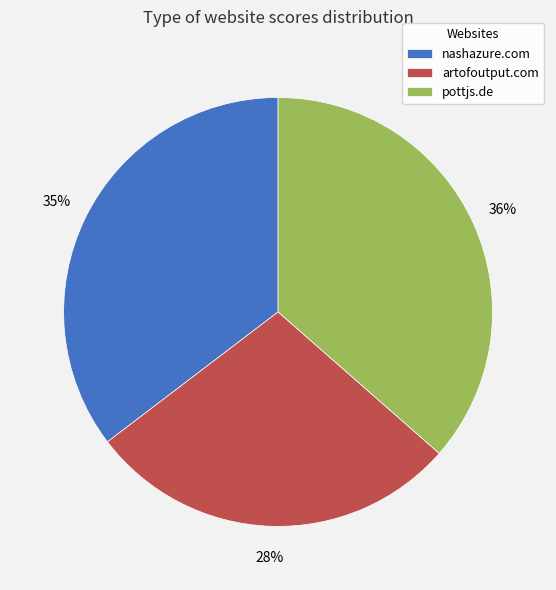

Do pottjs.de and artofoutput.com together represent more than half of the pie?

Yes